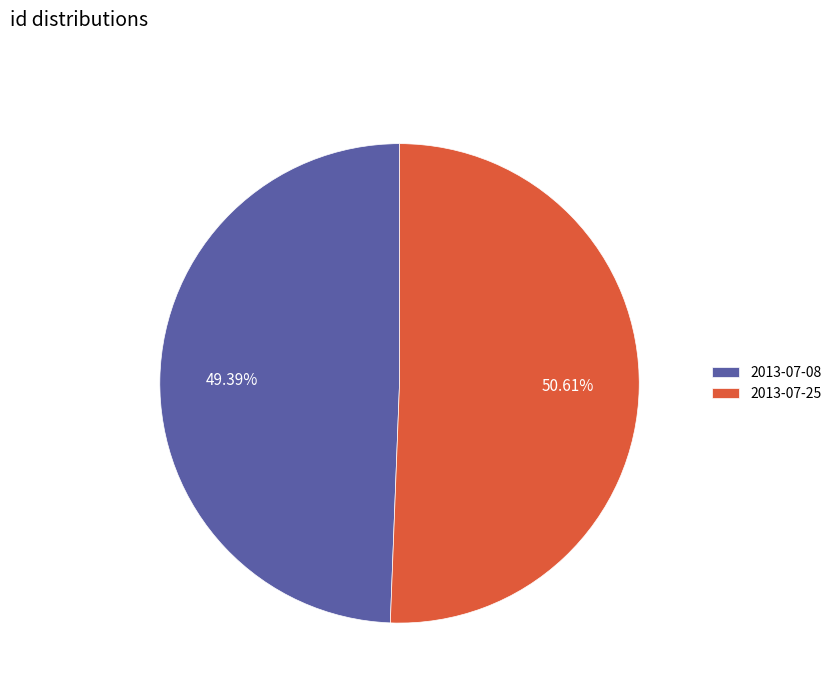

What is the total percentage of 2013-07-08 and 2013-07-25?

100.0%